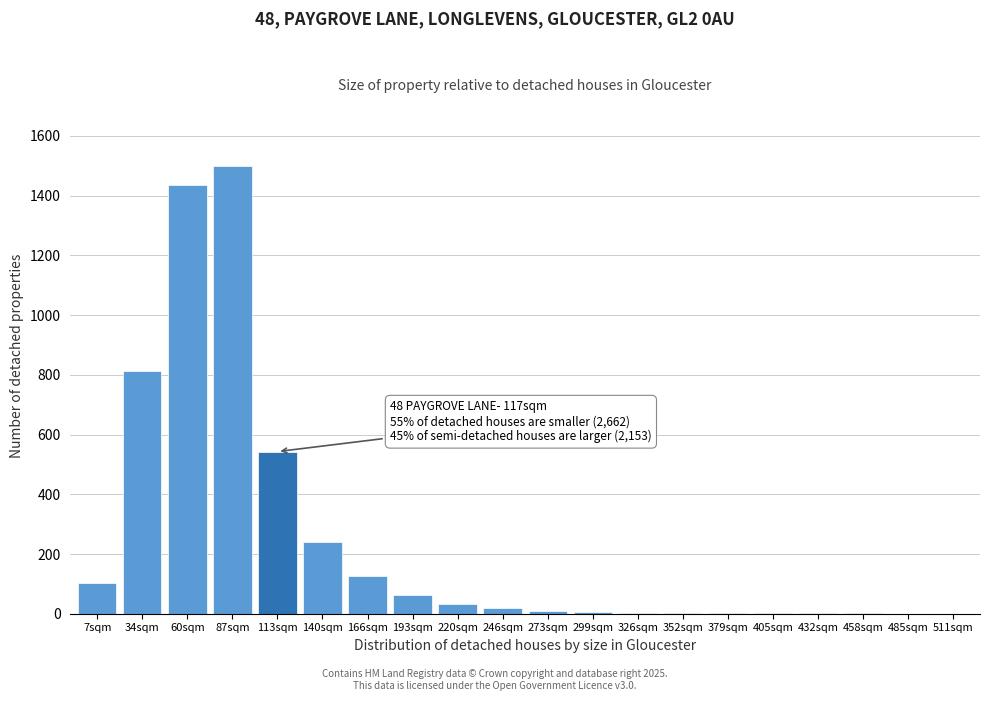

The value at 193sqm is 62. True or false?

True